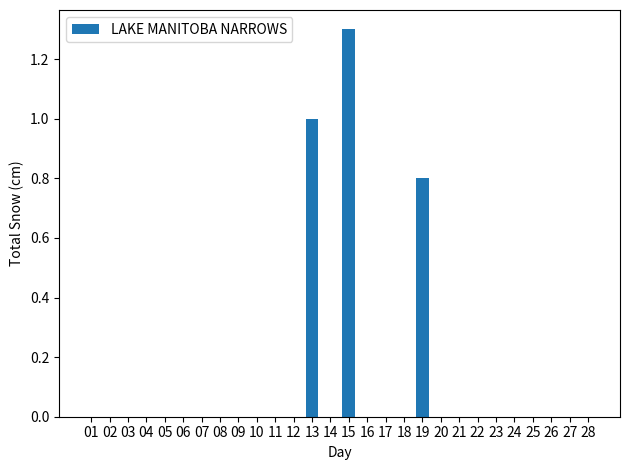

The chart shows a value of 0.0 at 02. True or false?

True